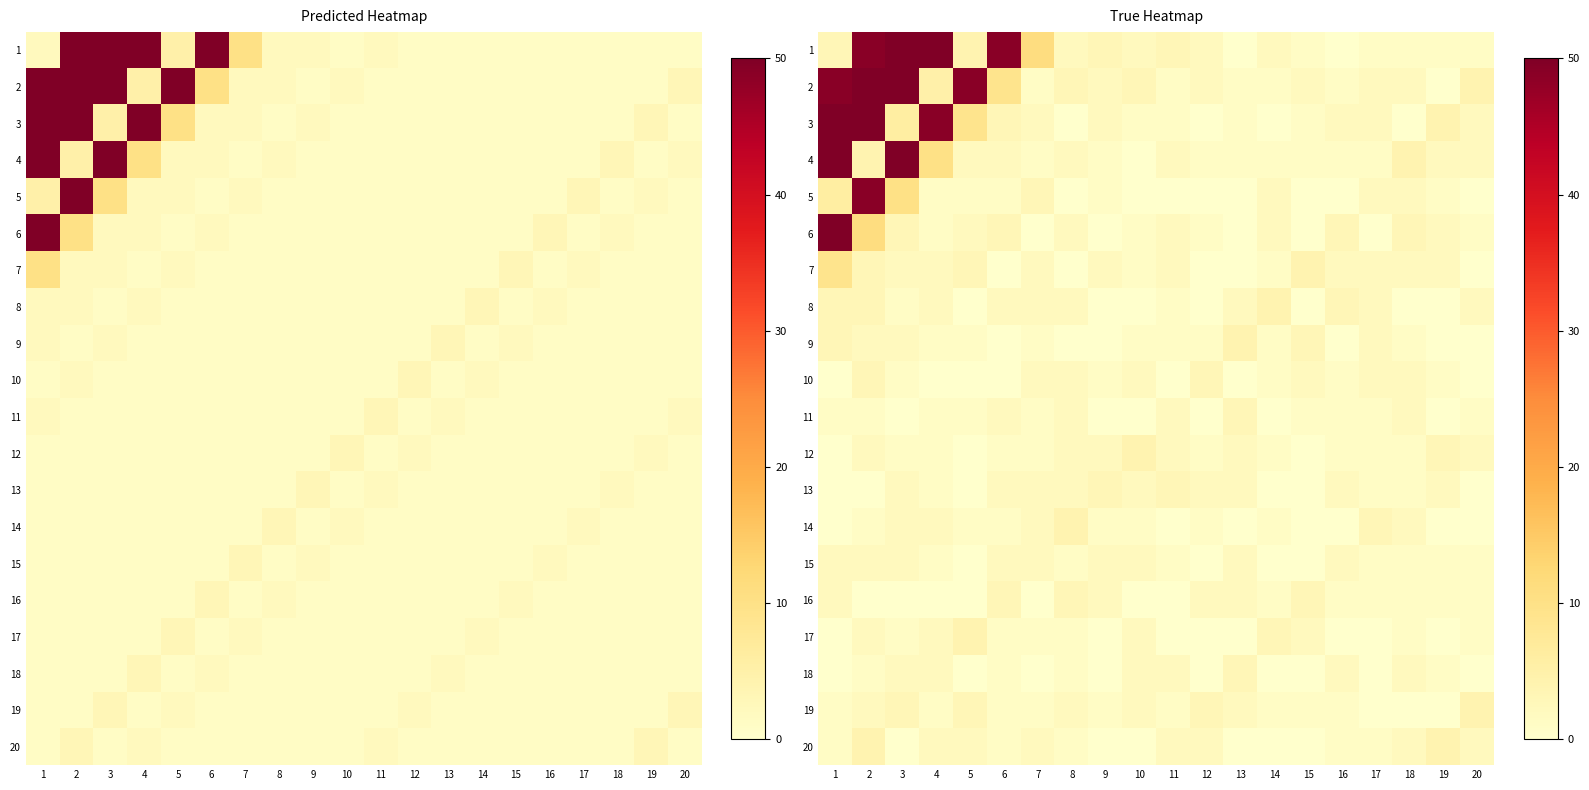

How many positive values does the 10 series have?

13